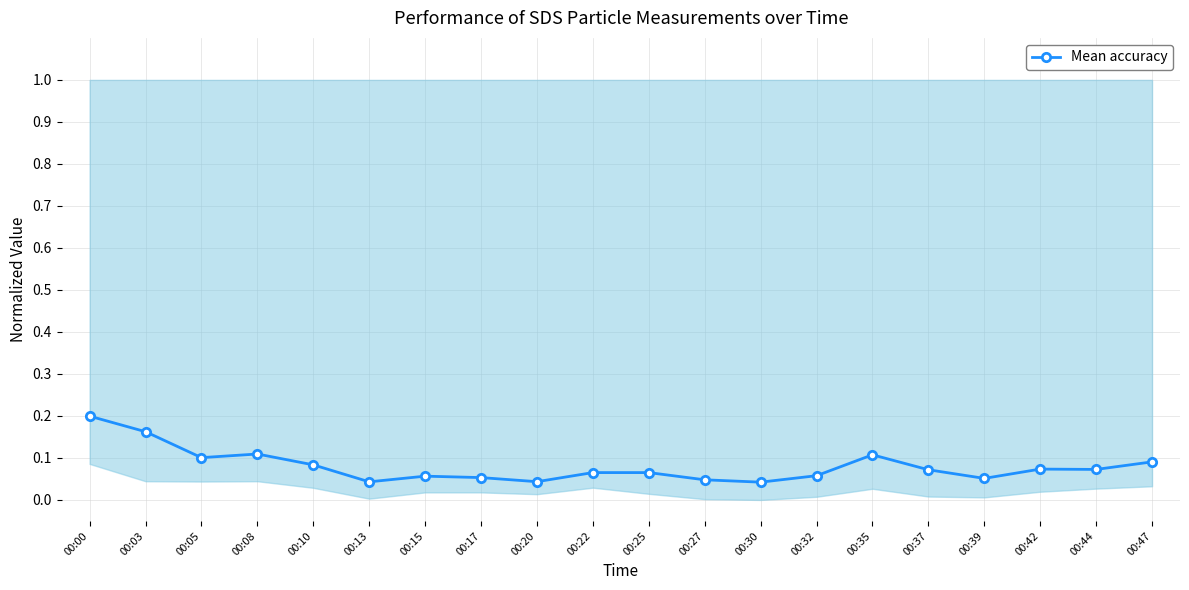

Reading right to left, extract all data points from this chart.

0.1	0.1	0.1	0.1	0.1	0.1	0.1	0.0	0.0	0.1	0.1	0.0	0.1	0.1	0.0	0.1	0.1	0.1	0.2	0.2